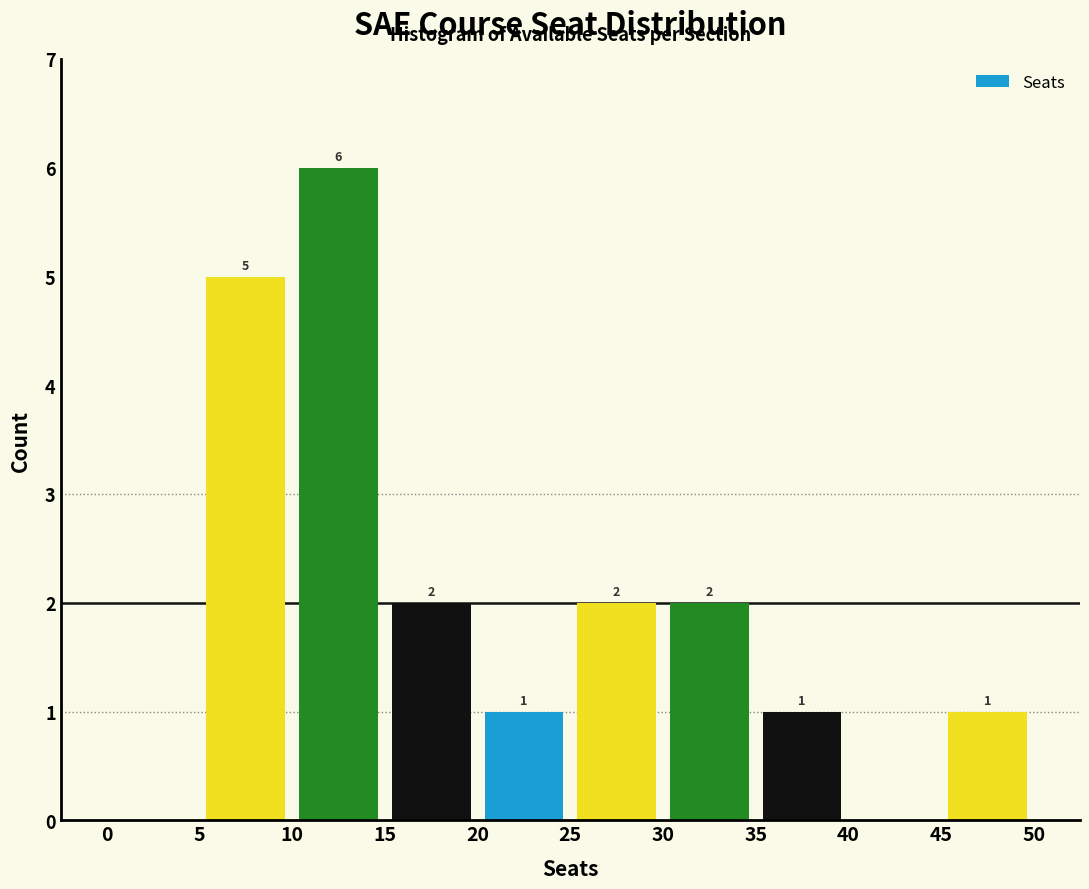

Which range on the x-axis has the tallest bar?

10 to 15